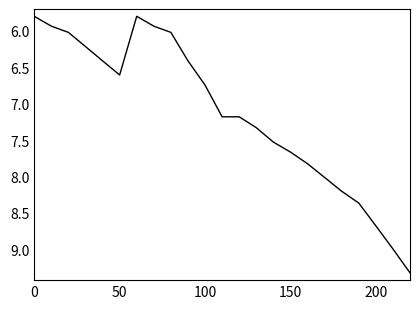

What is the greatest value displayed?

9.3